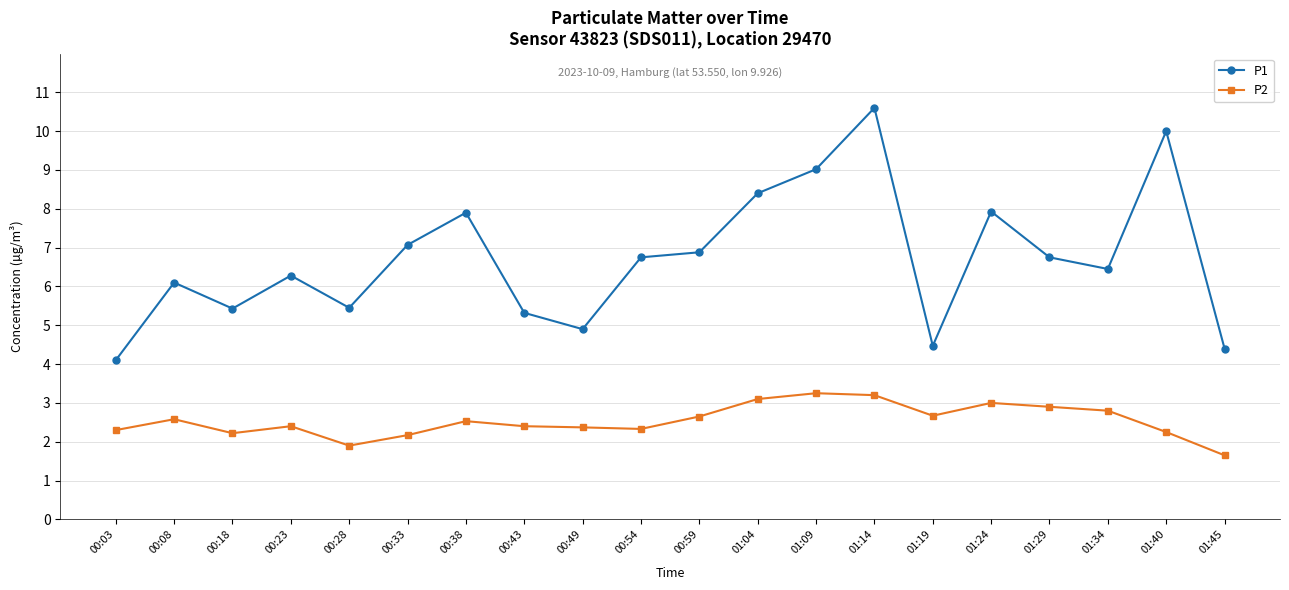

How many lines are shown in the chart?

2